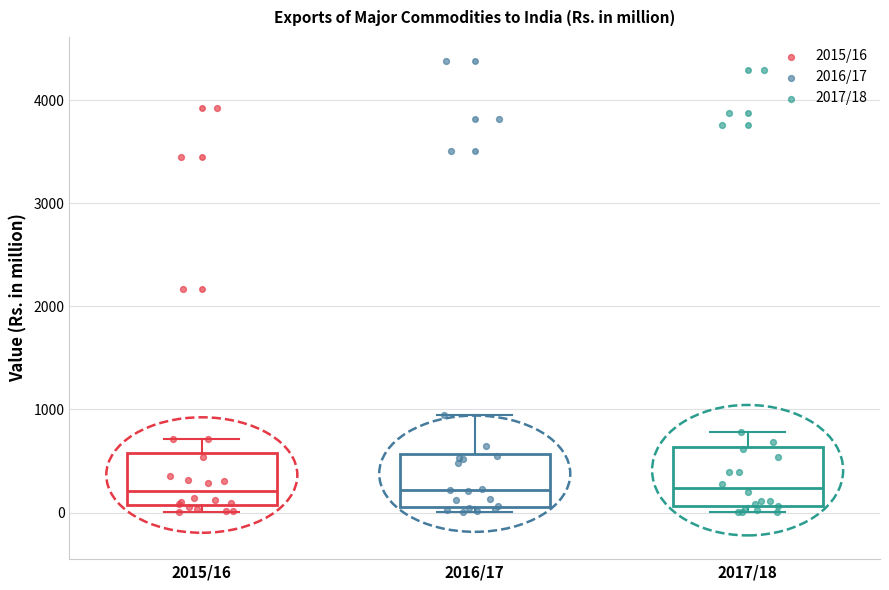

Reading left to right, read every box against the y-axis: the position of its median line, the range the box covers, and the ends of its whiskers. The values are not printed on the chart, so give them approximately, as read against the axis.

2015/16: median 200, box 100 to 600, whiskers 0 to 700
2016/17: median 200, box 100 to 600, whiskers 0 to 900
2017/18: median 200, box 100 to 600, whiskers 0 to 800